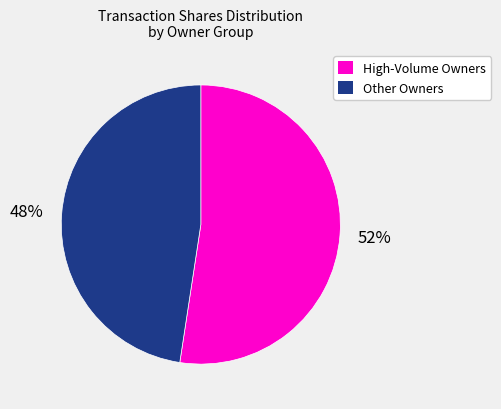

Is there any slice that represents more than half of the pie?

Yes